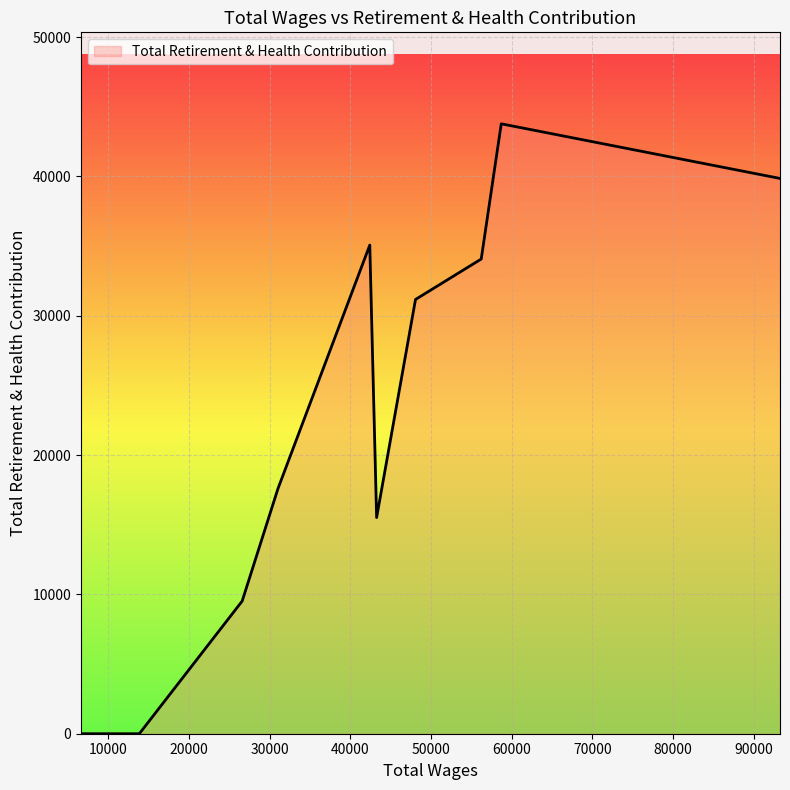

What is the greatest value displayed?

43776